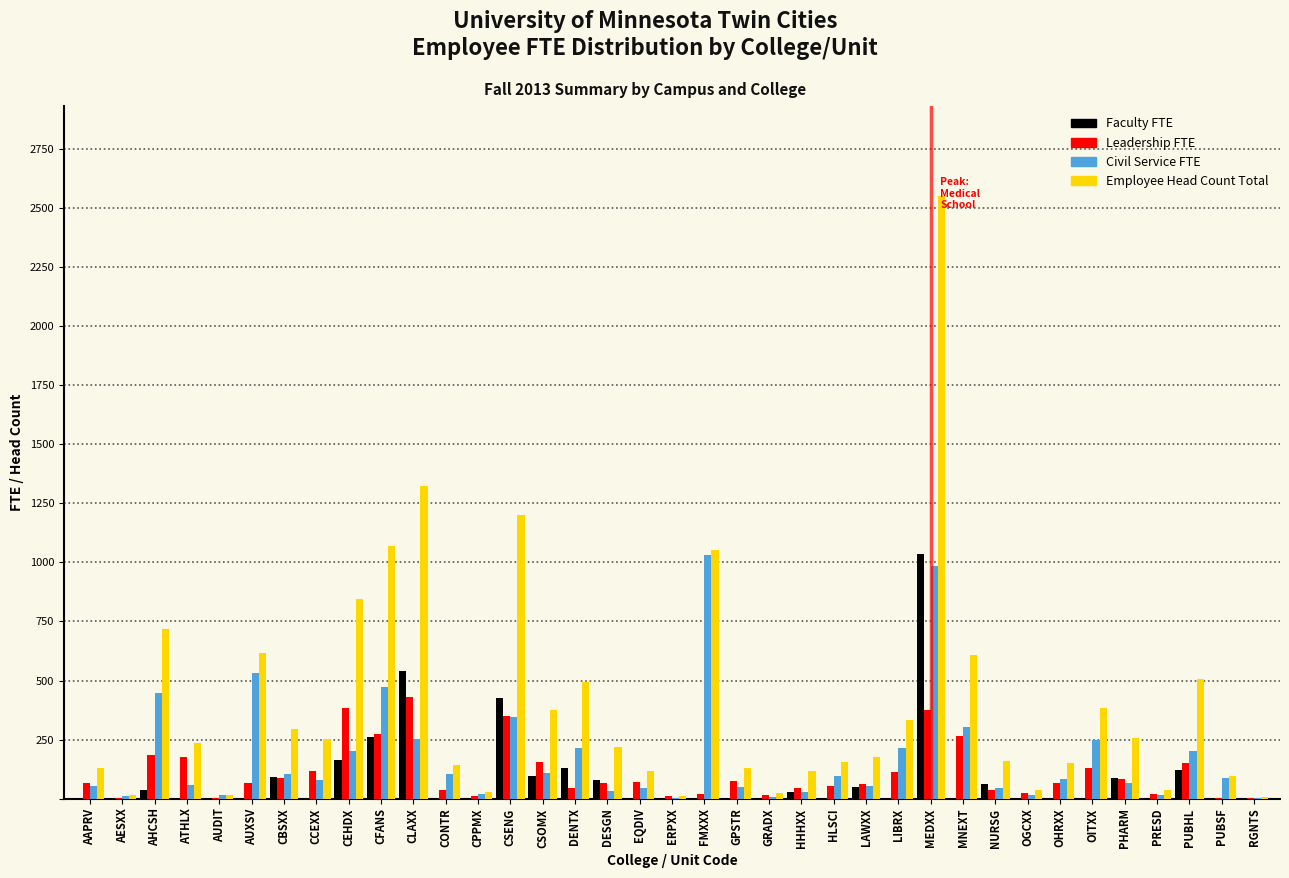

What is the sum of all Leadership FTE values?

4084.3